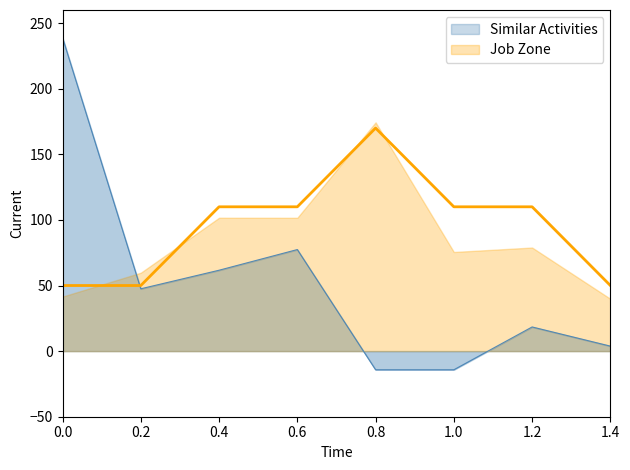

The value of Similar Activities at 1.2 is 30.9. True or false?

False